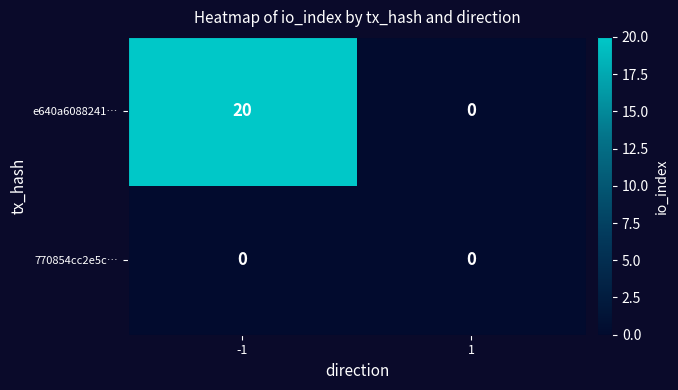

What is the difference between the highest and lowest values at -1?

20